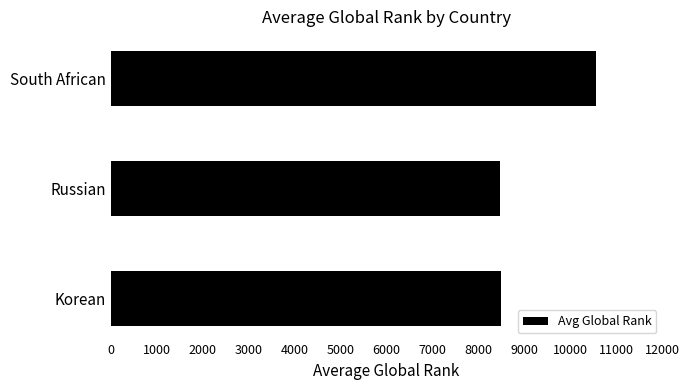

What is the difference between the values at South African and Russian?

2103